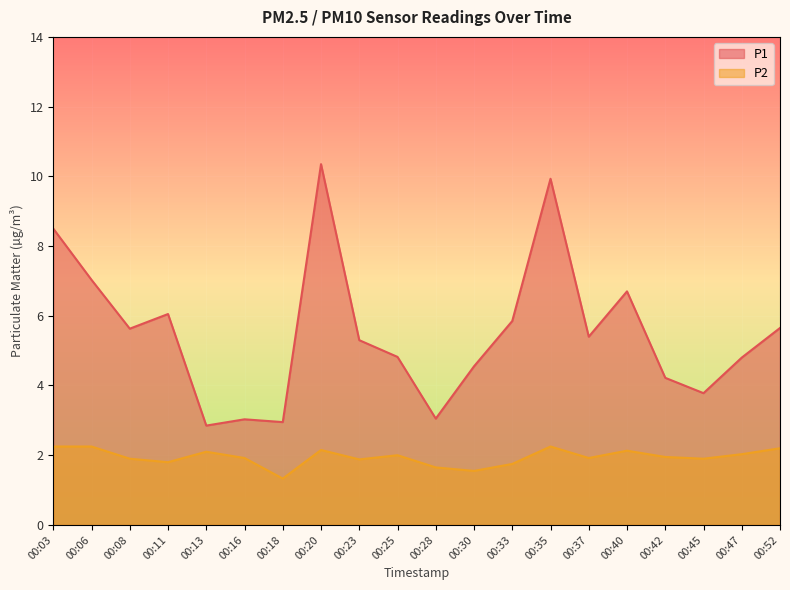

What are all the series names shown in the legend?

P1, P2